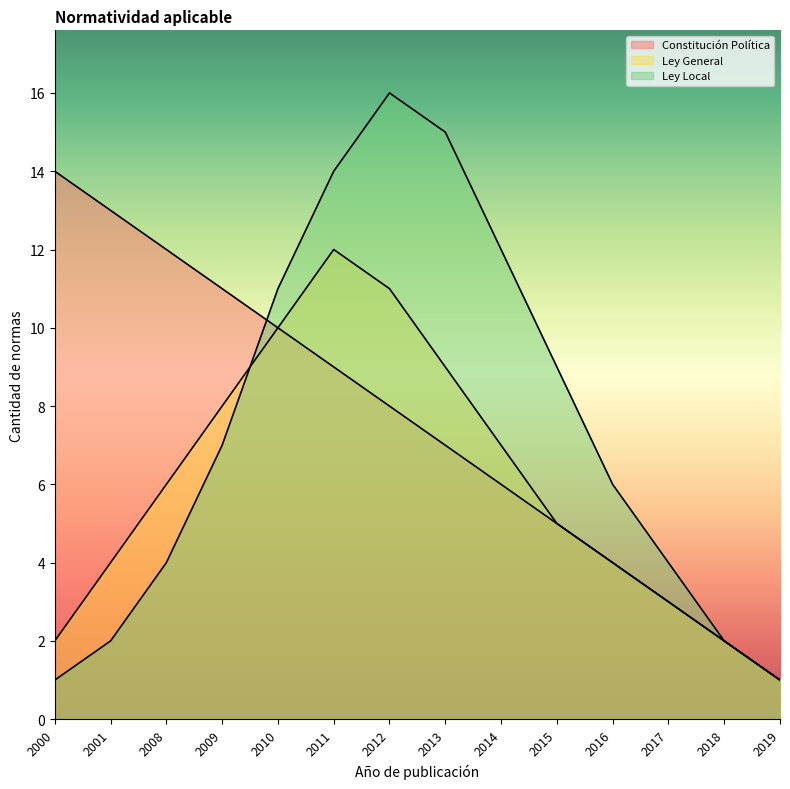

True or false: Ley Local has more than 1 interior local peaks.

False